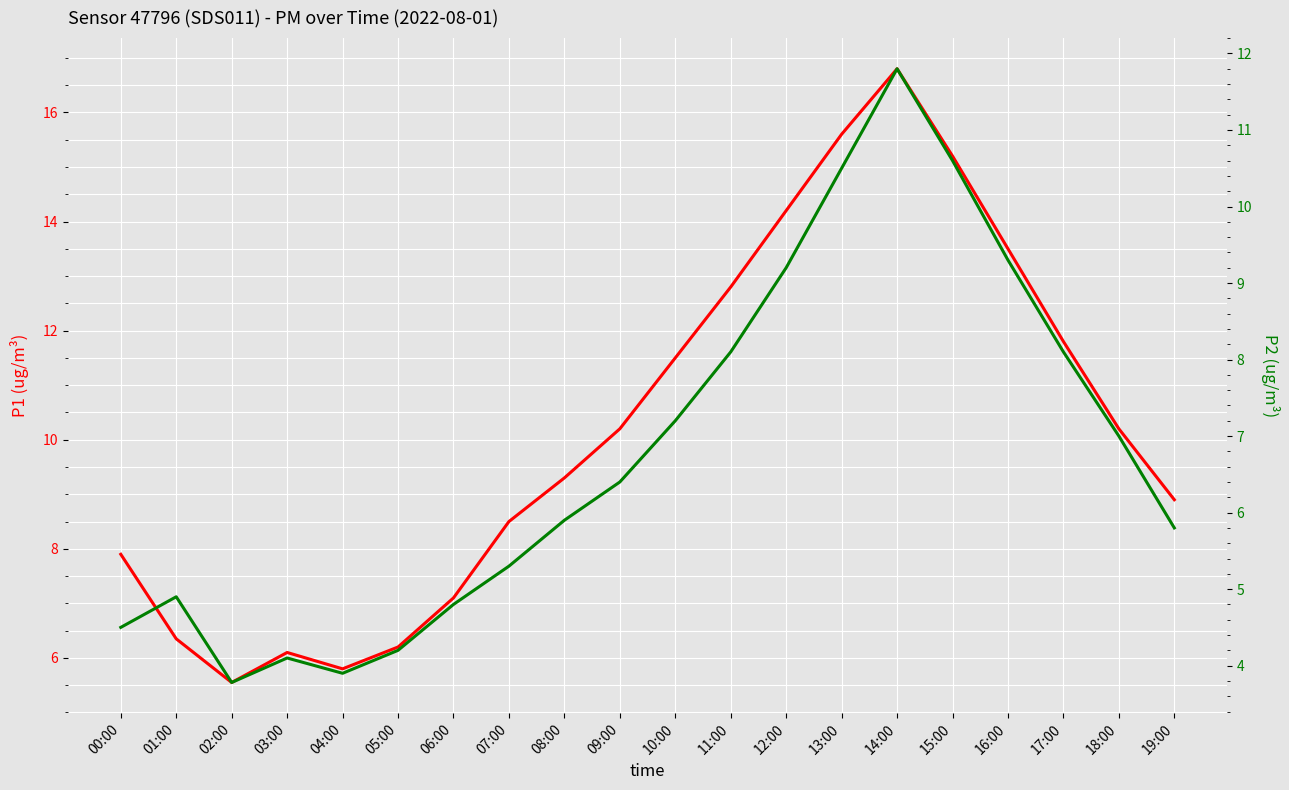

The P1 series shows 11.9 at 00:00. True or false?

False